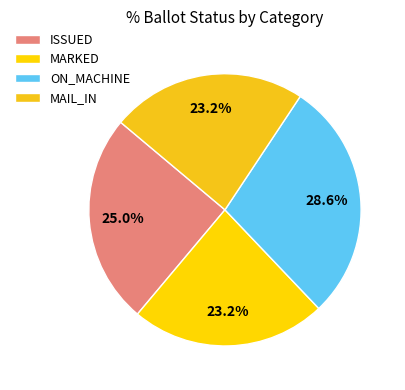

Is it true that MARKED is 29% of the pie?

False